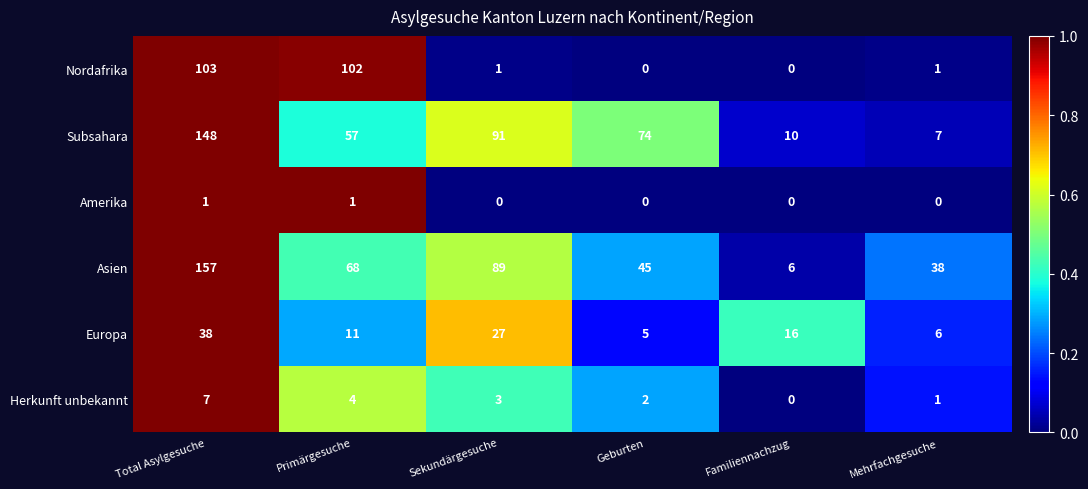

Rank the categories by Europa value from lowest to highest.

Geburten, Mehrfachgesuche, Primärgesuche, Familiennachzug, Sekundärgesuche, Total Asylgesuche